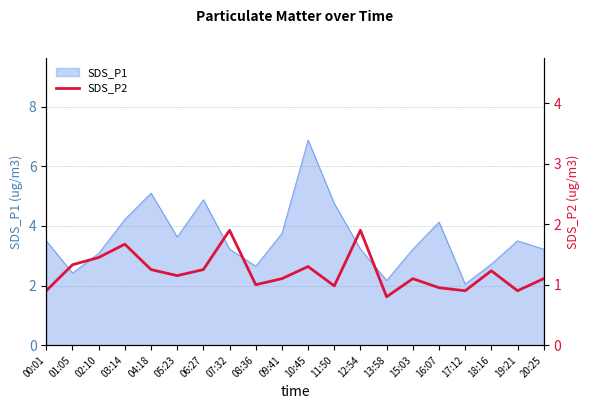

What position from the left is 03:14?

4